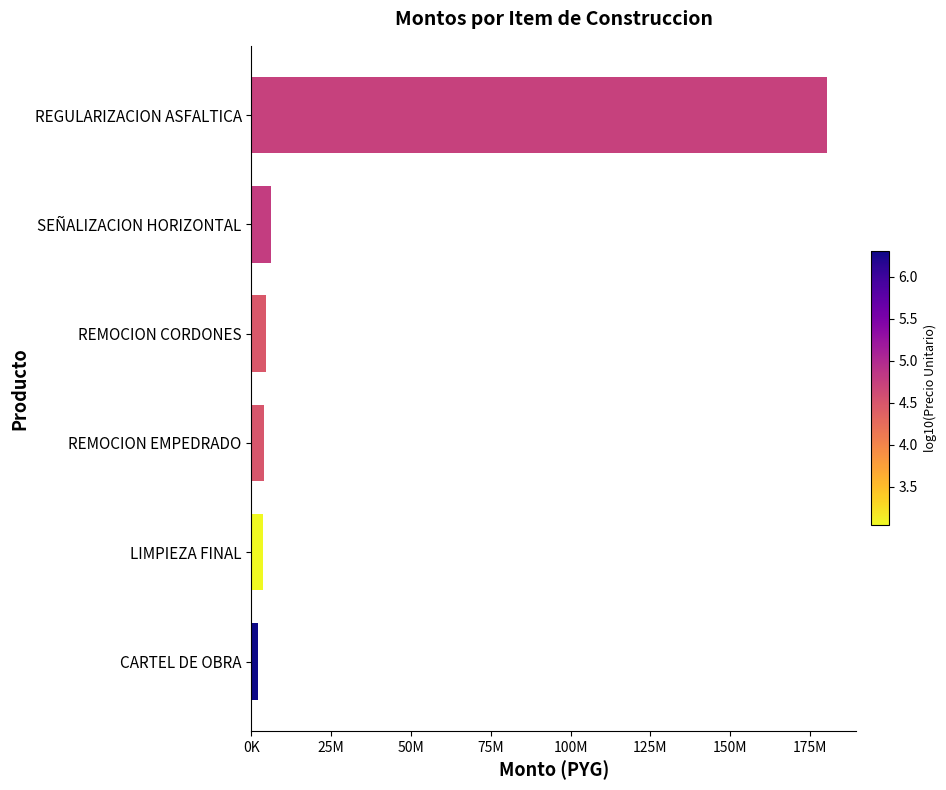

Does the chart contain any negative values?

No